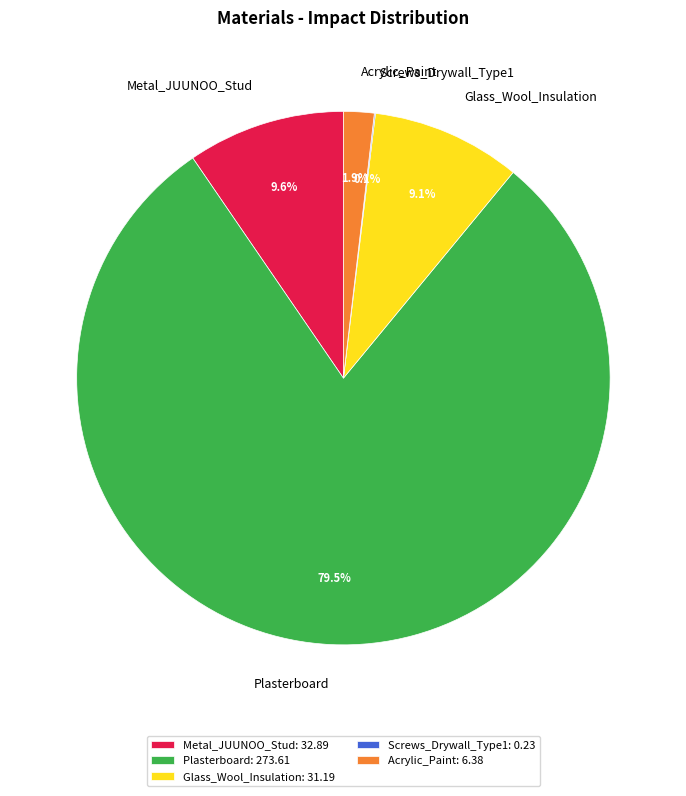

Is the sum of Plasterboard and Acrylic_Paint greater than half?

Yes